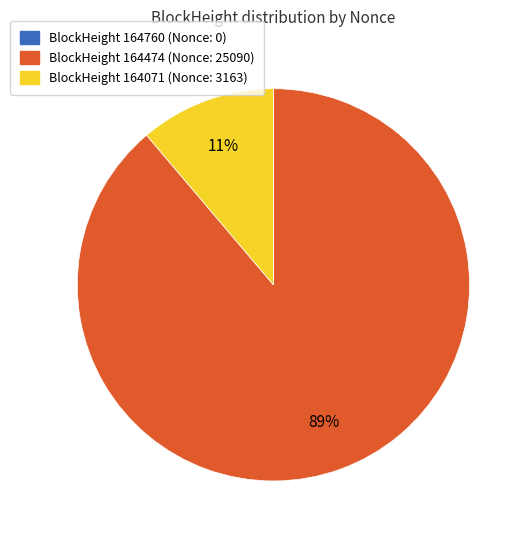

To the nearest percent, what is the difference between the largest and smallest slice percentages?

89%